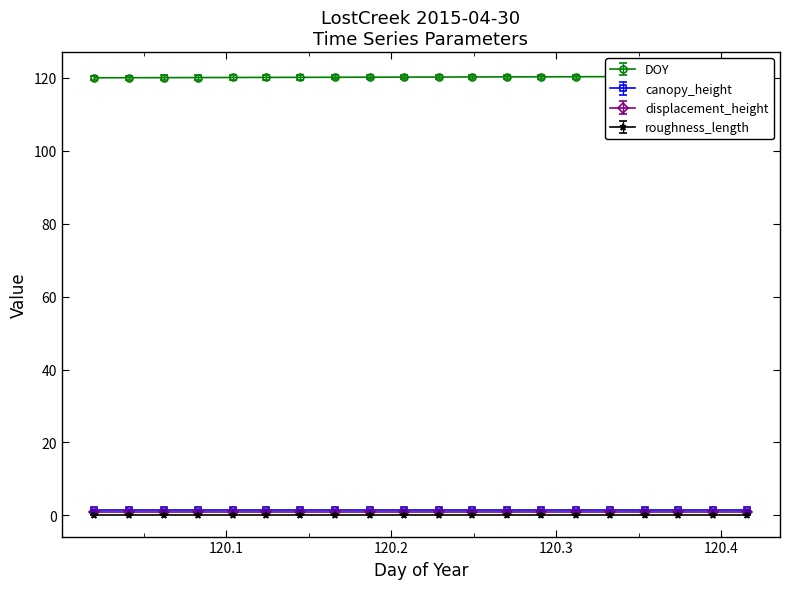

Rank the series at 03:30 from lowest to highest value.

roughness_length, displacement_height, canopy_height, DOY